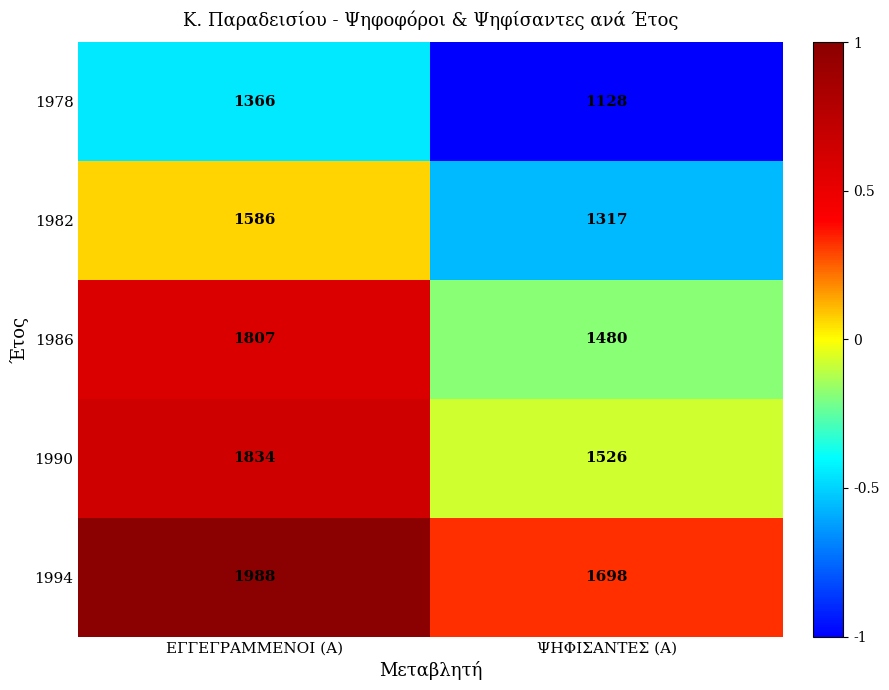

How many values in the 1982 series are below 1586?

1